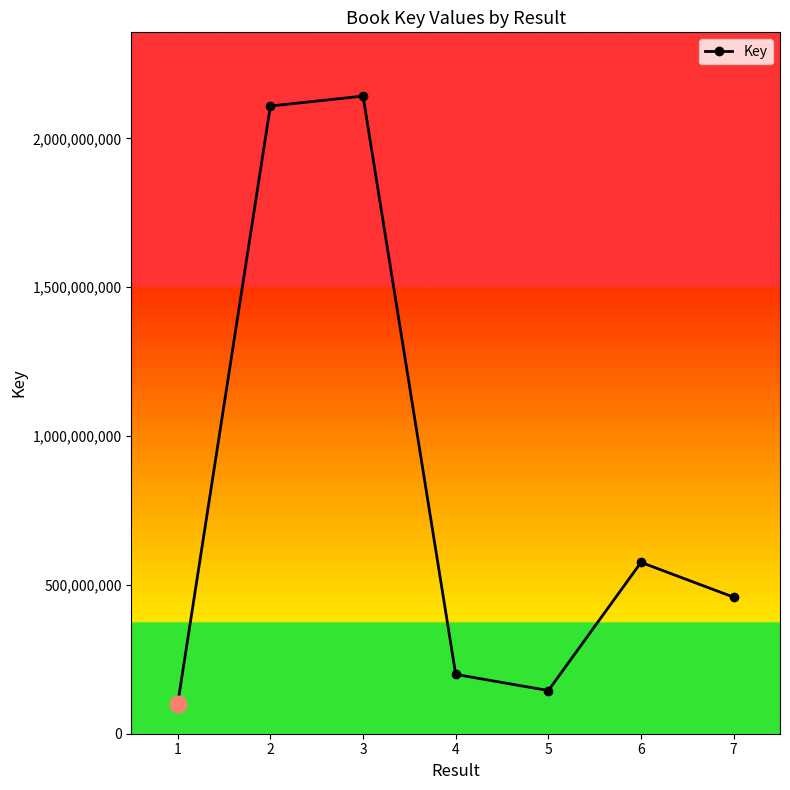

Where is the data nearest to the value 1121344155?

6